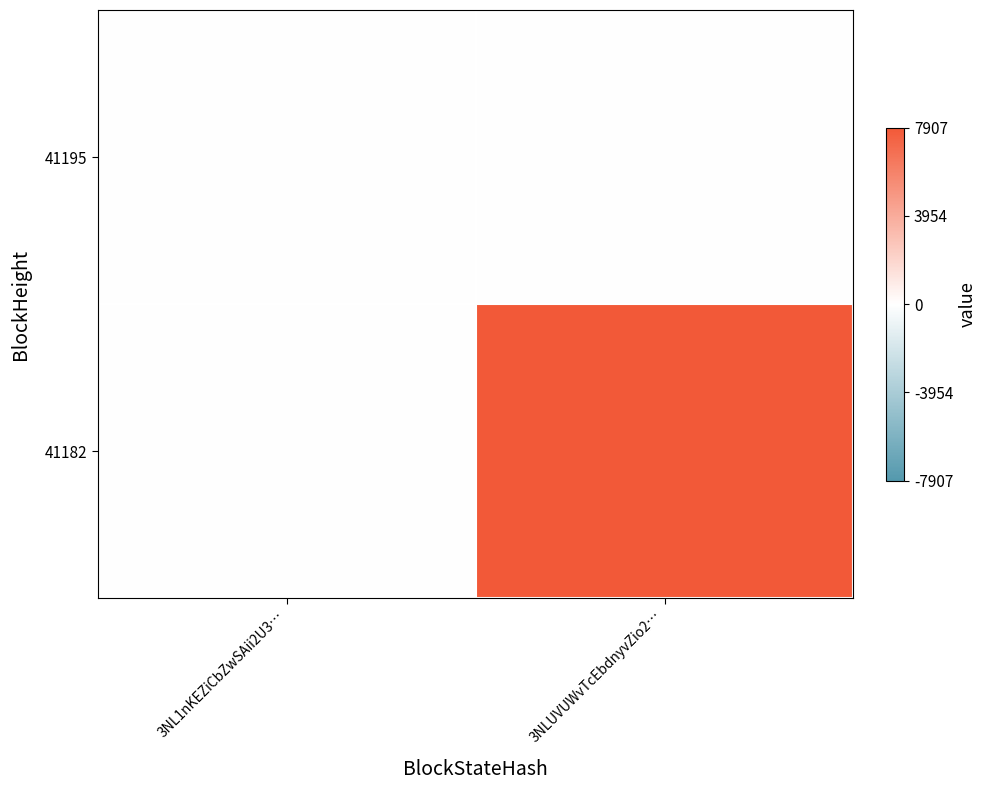

What is the maximum value shown in the chart?

7907